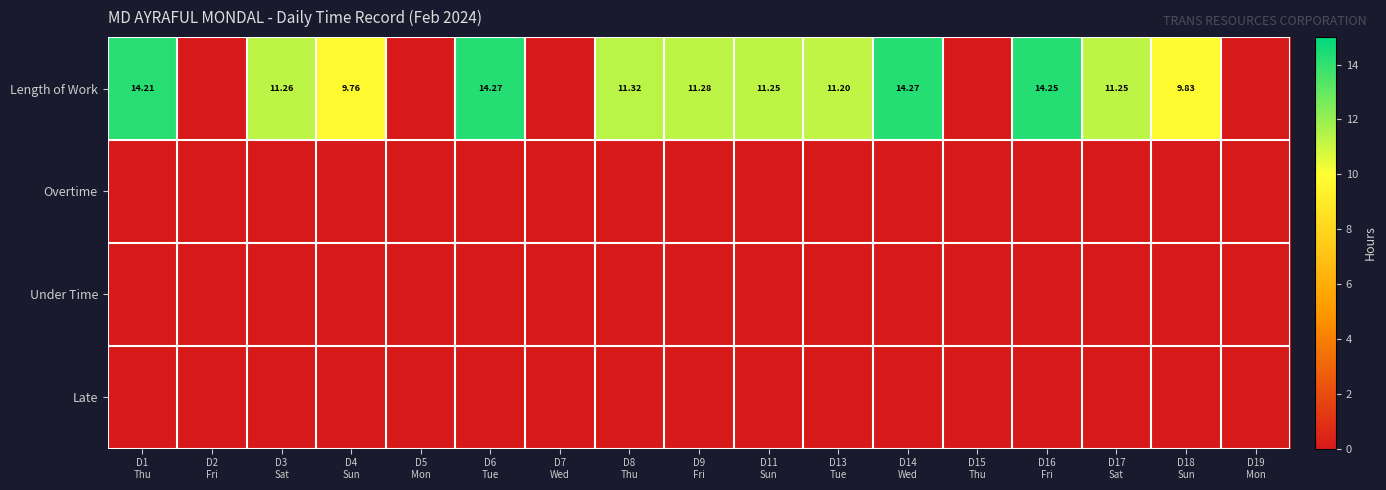

Which series has the largest range (max minus min)?

Length of Work